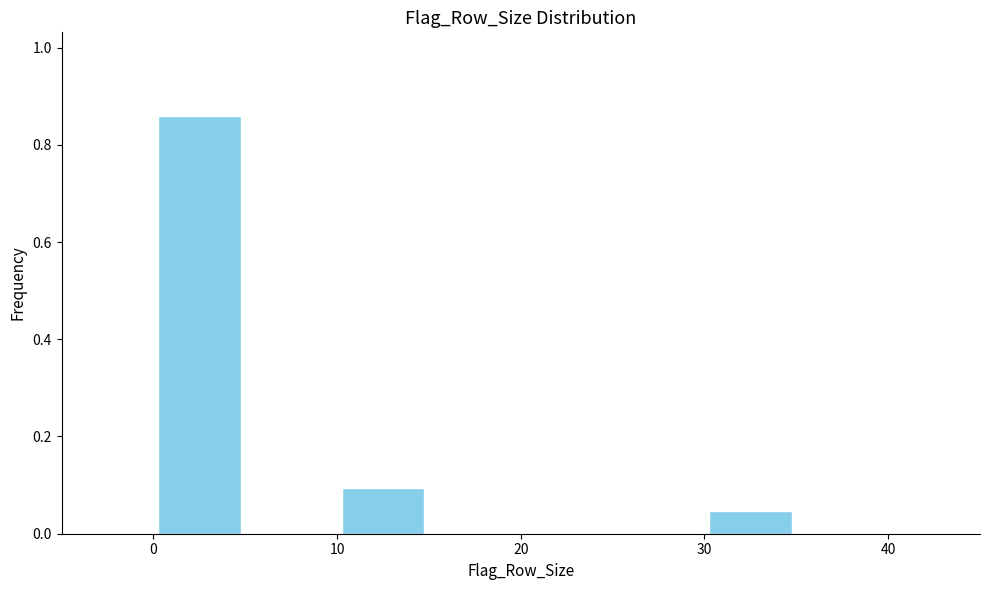

What is the height of the bar covering 10 to 15 on the x-axis? The values are not printed on the chart, so give them approximately, as read against the axis.

0.10